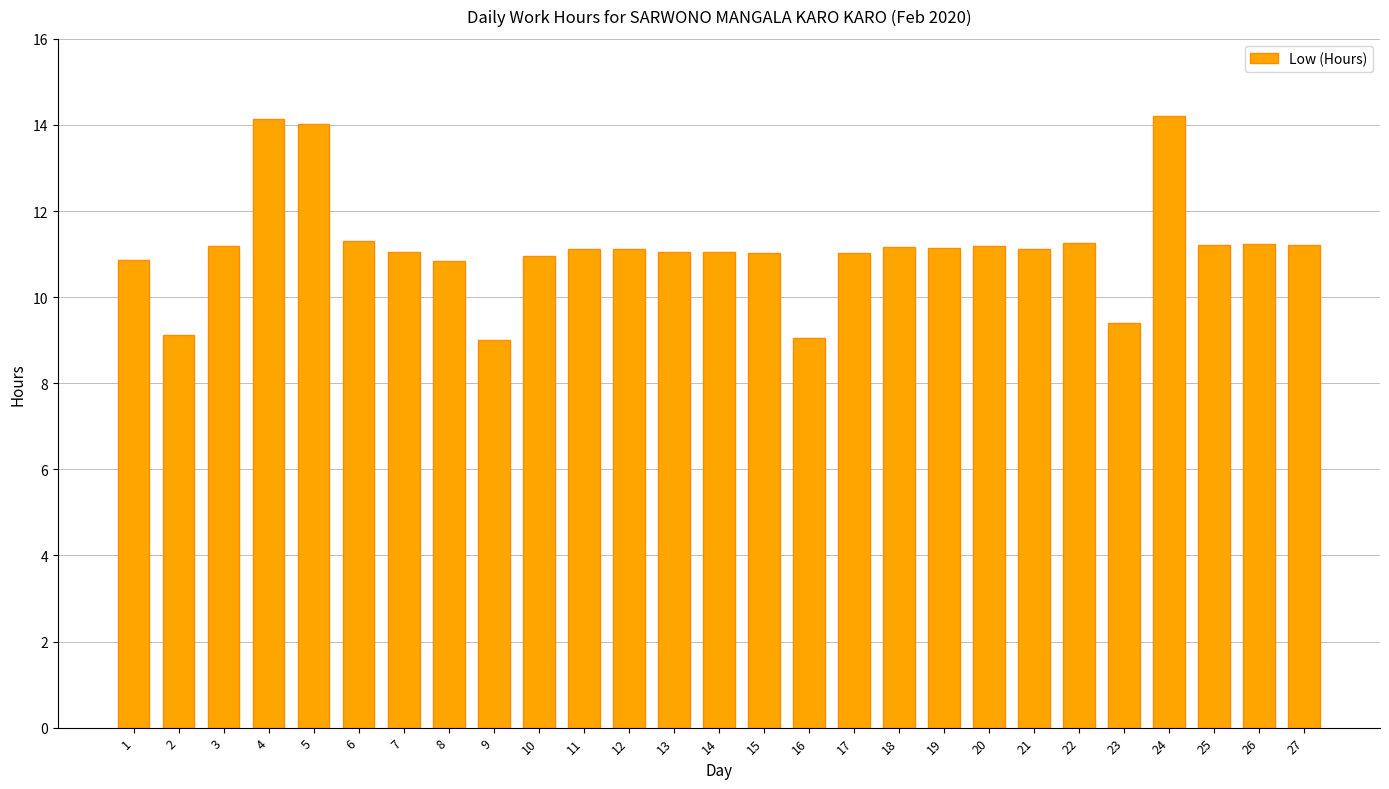

What is the maximum value shown in the chart?

14.2